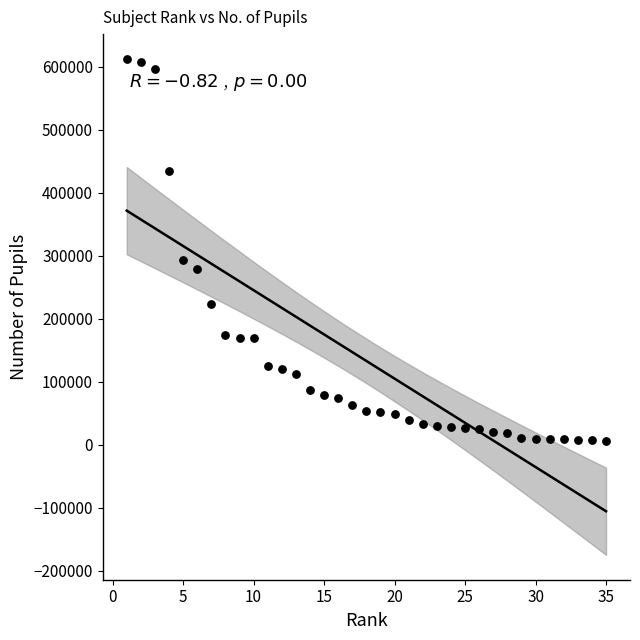

What is the range of Y values (max minus min)?

606759